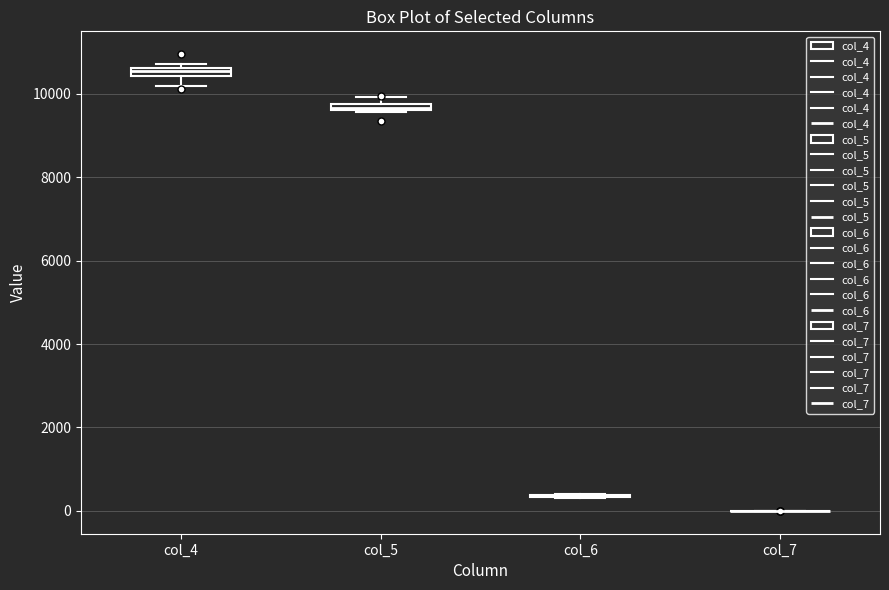

Where is the upper edge of the box for col_4 on the y-axis? The values are not printed on the chart, so give them approximately, as read against the axis.

10600